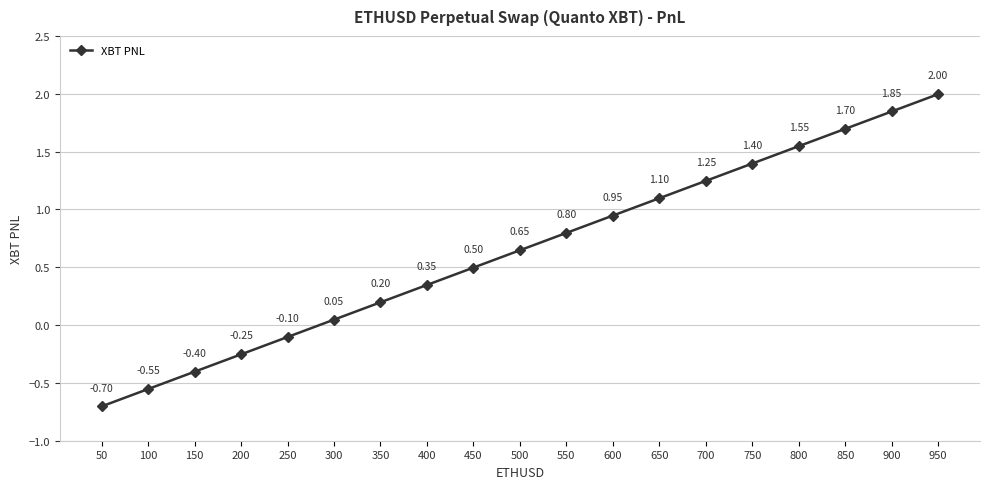

List the labels in order of value, largest first.

950, 900, 850, 800, 750, 700, 650, 600, 550, 500, 450, 400, 350, 300, 250, 200, 150, 100, 50